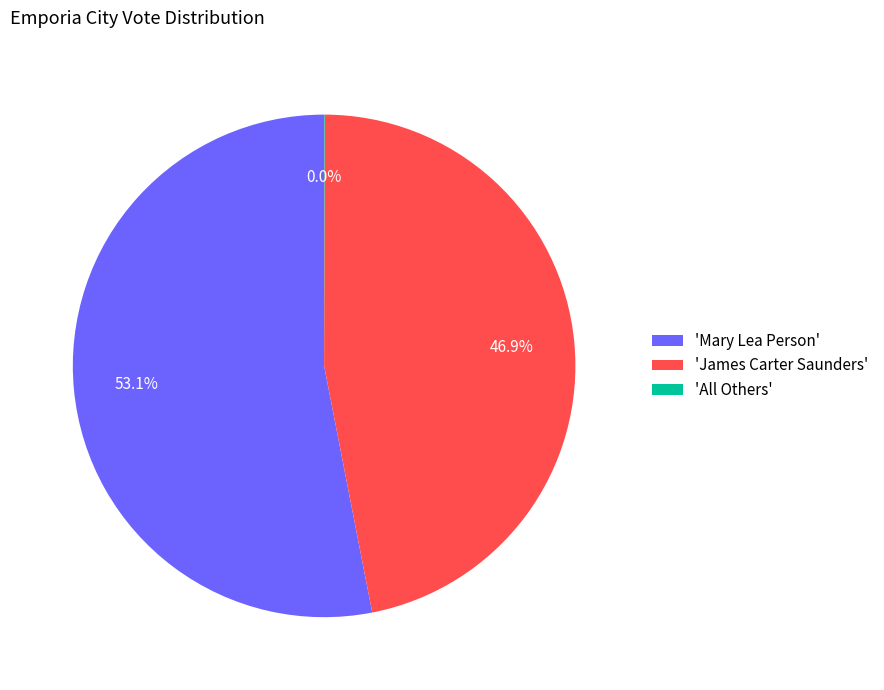

Which slice is the largest?

'Mary Lea Person'